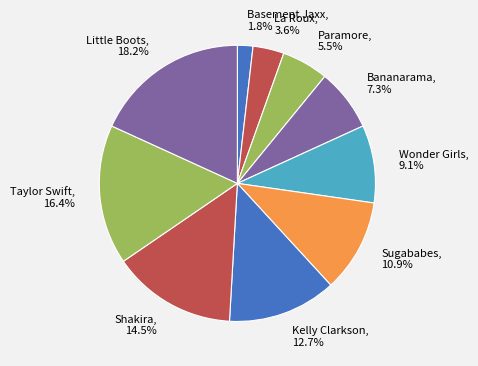

What is the ratio of the value at Wonder Girls, 9.1% to the value at Paramore, 5.5%?

1.7